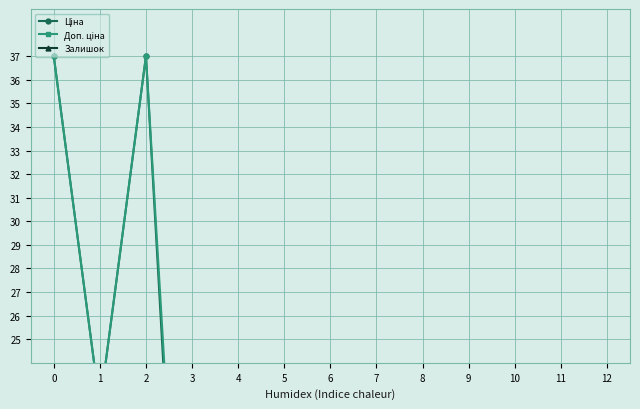

Is it true that Залишок equals 0.0 at 11?

False